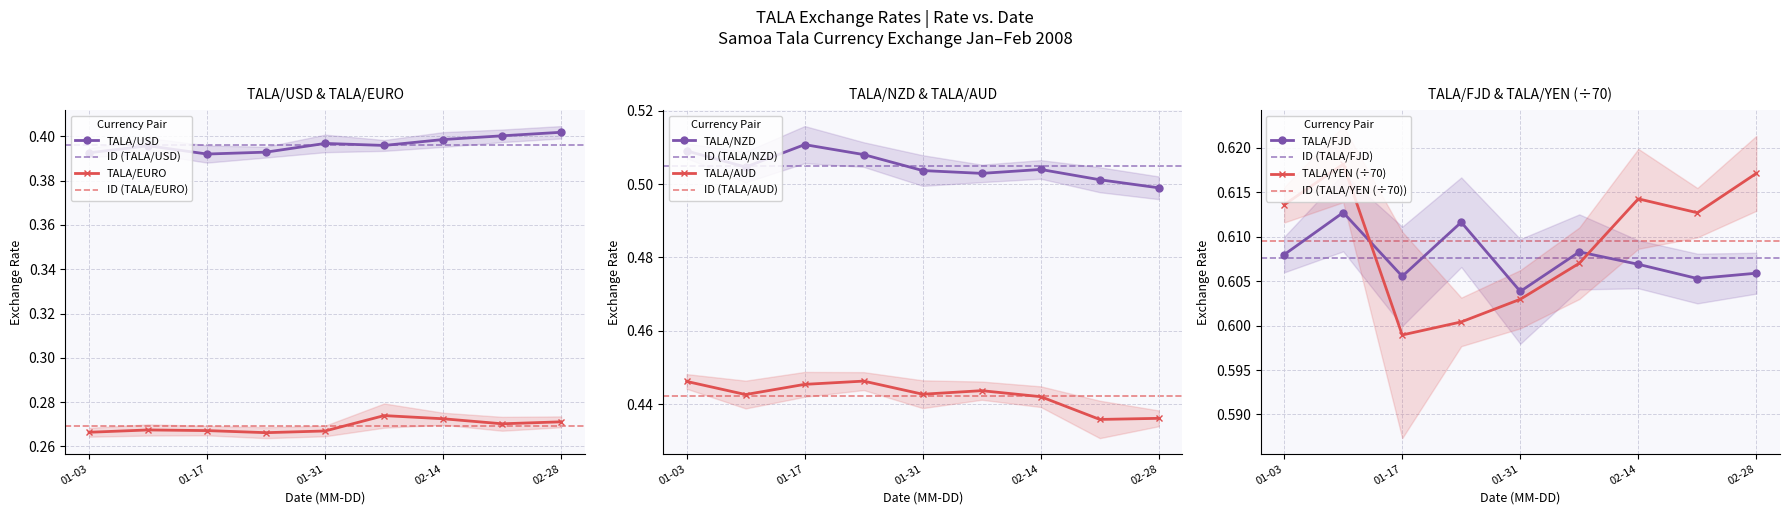

Is it true that TALA/NZD equals 0.3 at 01-17?

False